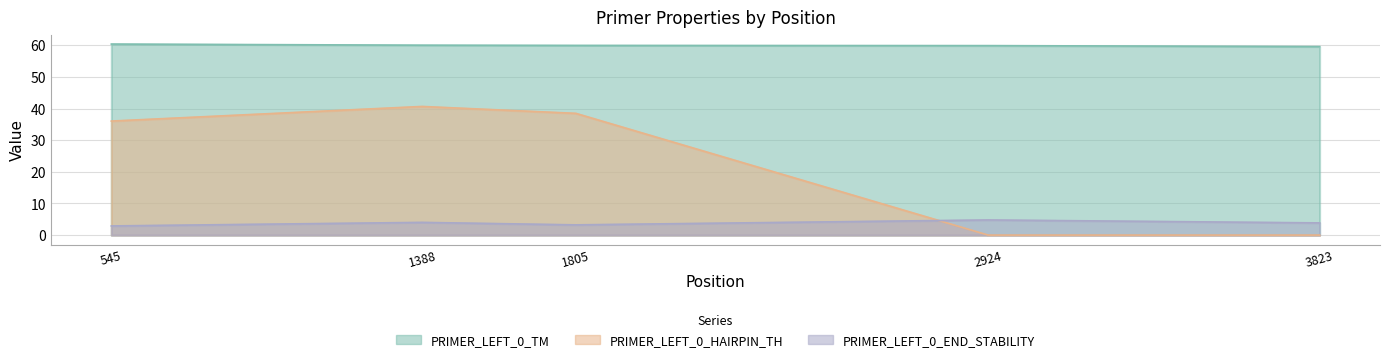

How many values in the PRIMER_LEFT_0_END_STABILITY series are below 3?

1